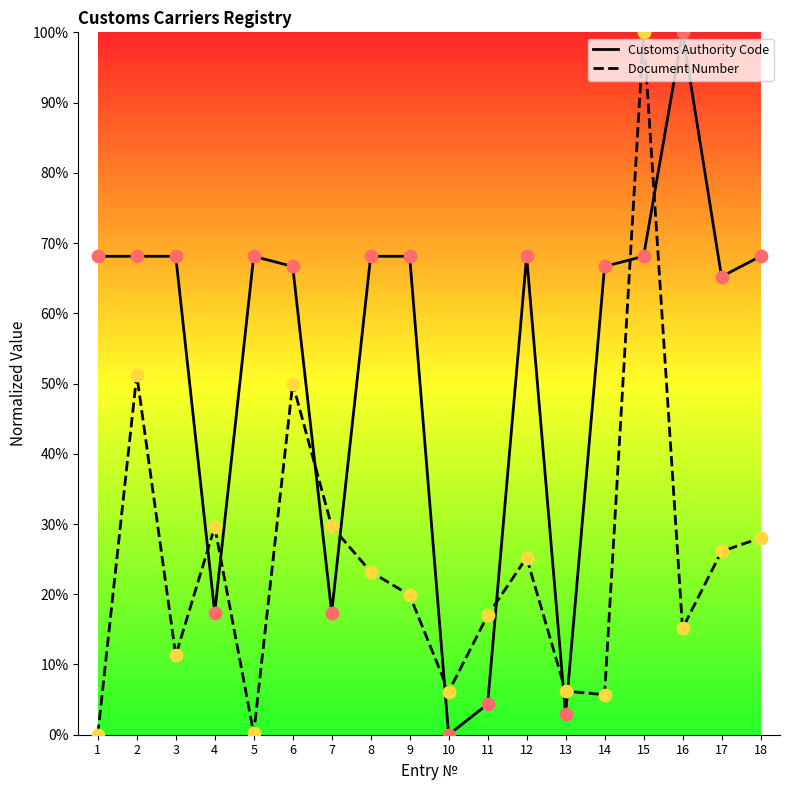

At how many categories does at least one series exceed 19?

15